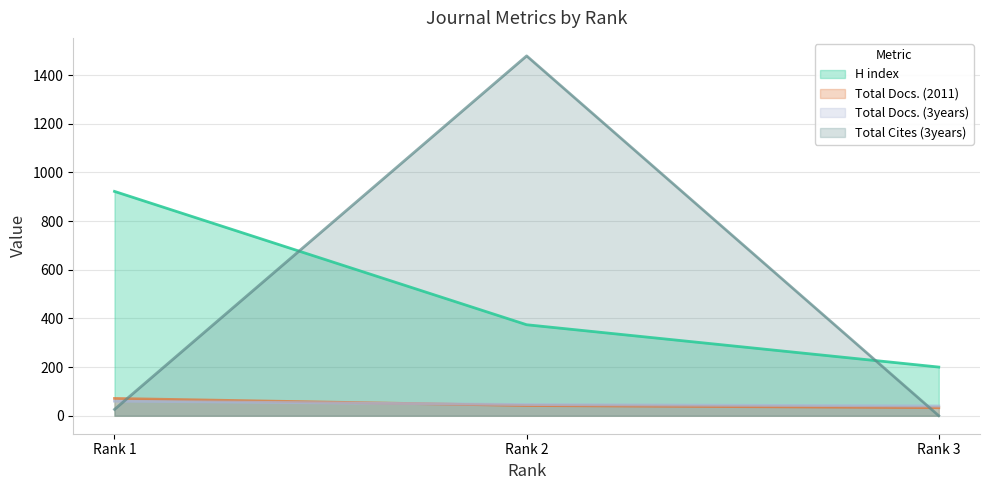

What is the average value of the Total Docs. (2011) series?

49